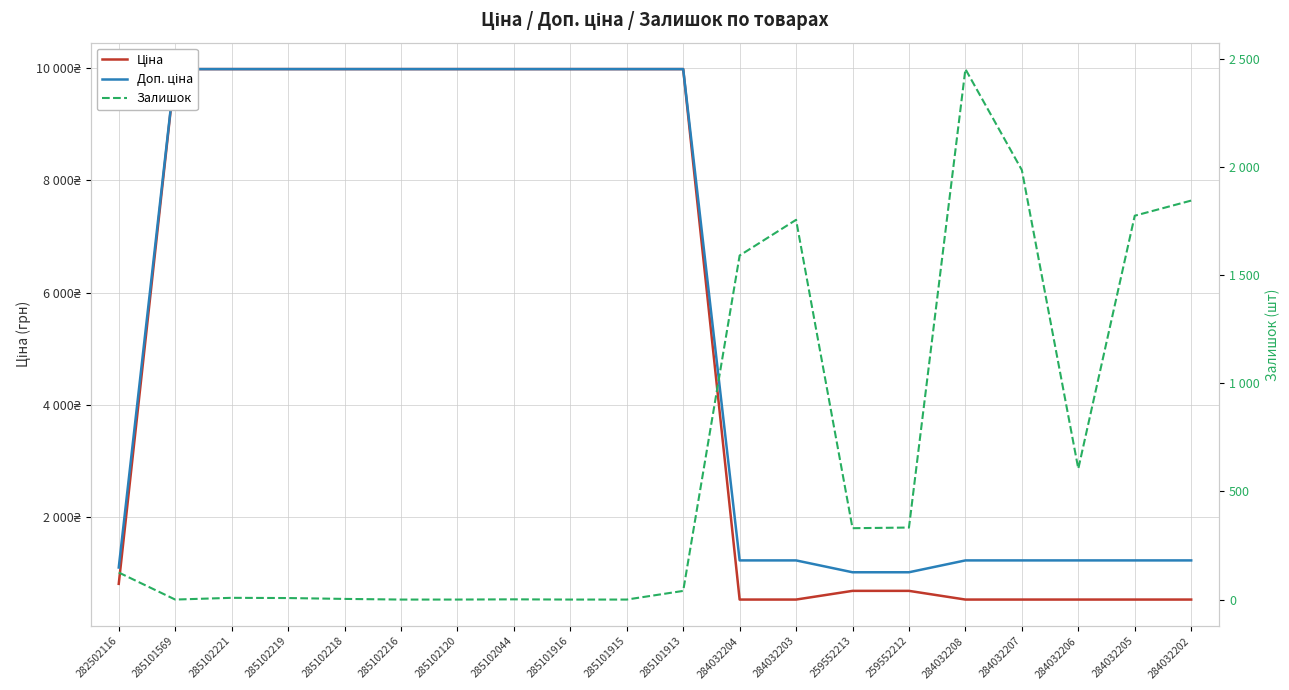

The Залишок series shows 1845.0 at 284032202. True or false?

True